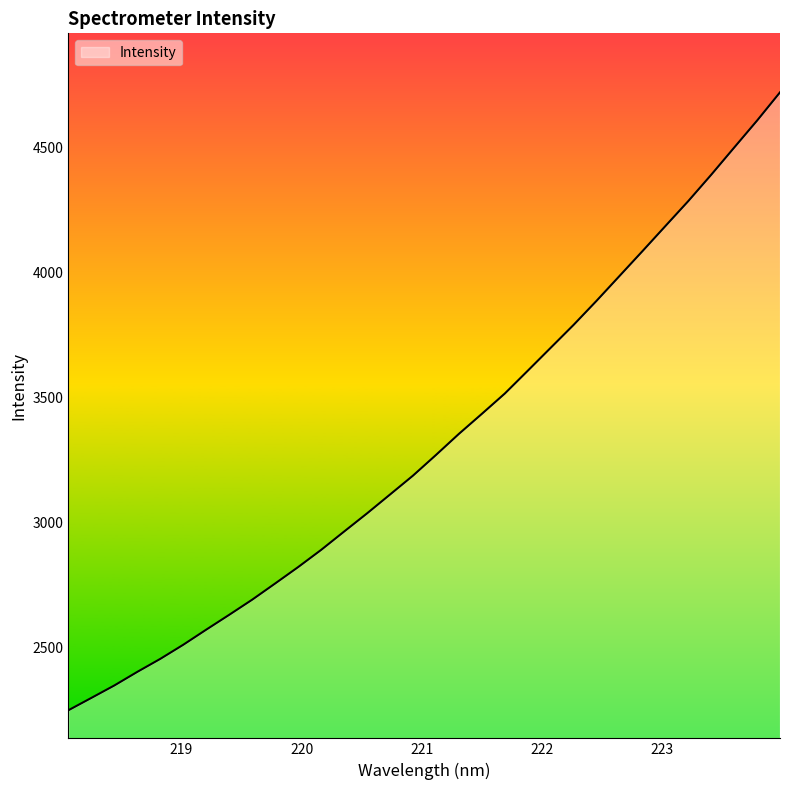

What is the difference between the maximum and minimum values?

2472.2